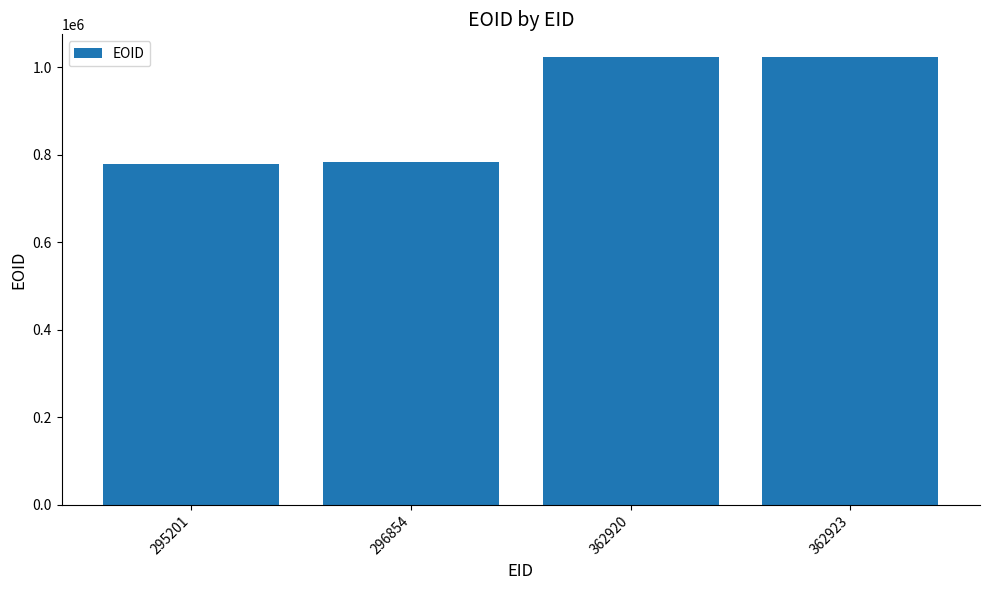

What is the smallest value displayed?

779344